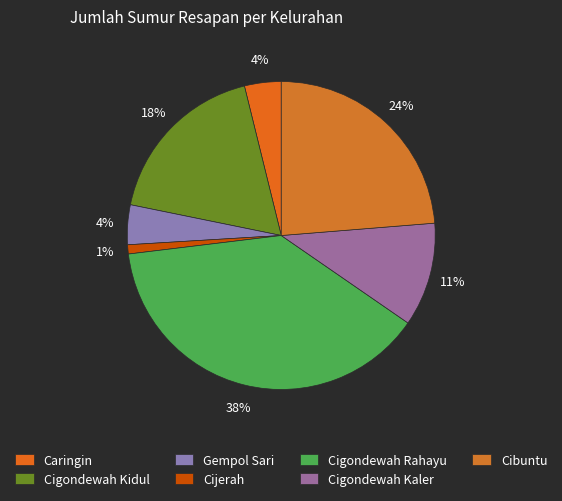

True or false: Cigondewah Rahayu accounts for 38% of the total.

True